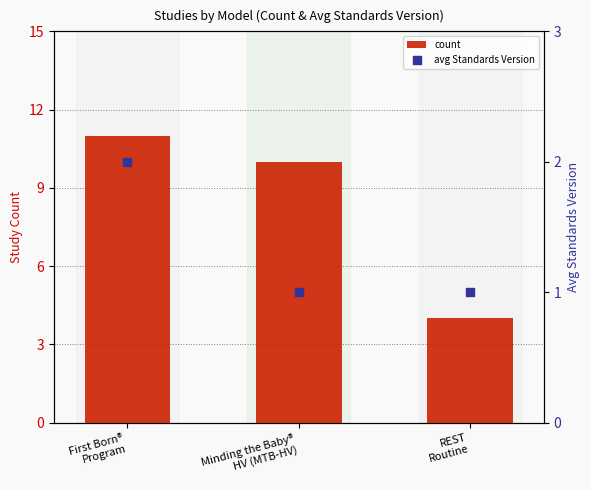

What are all the series names shown in the legend?

count, avg Standards Version